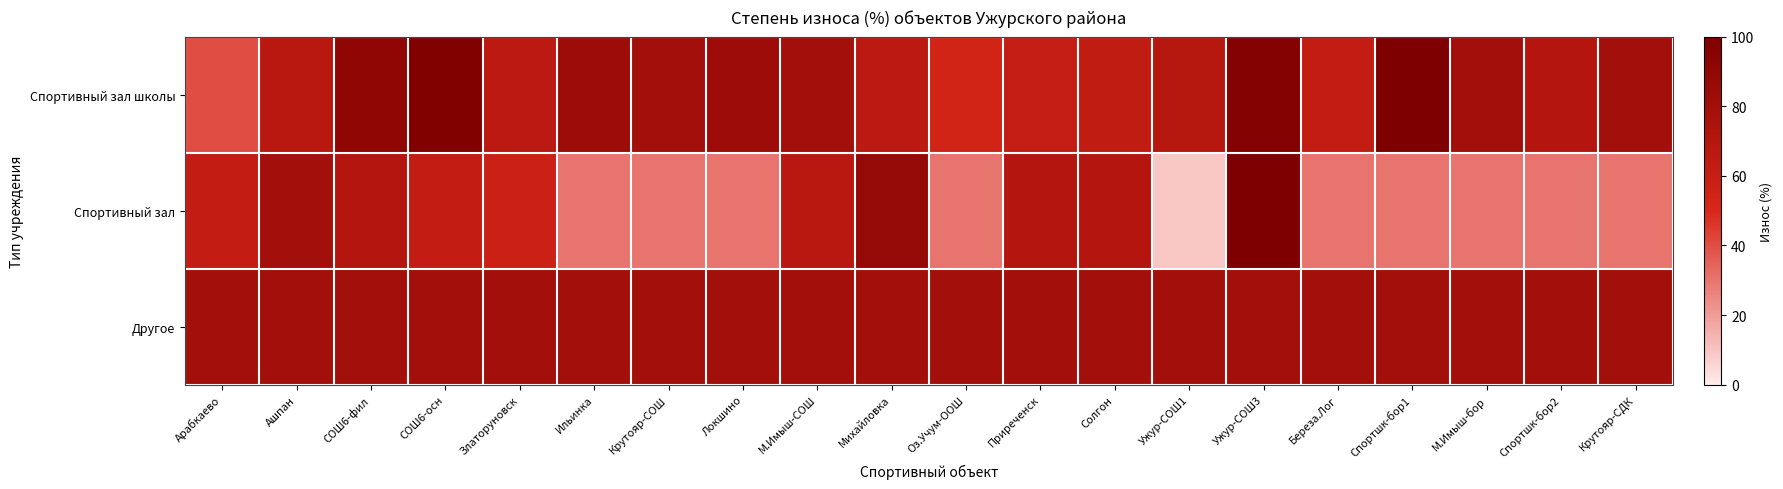

At М.Имыш-СОШ, list the series in order from largest to smallest.

Спортивный зал школы, Другое, Спортивный зал